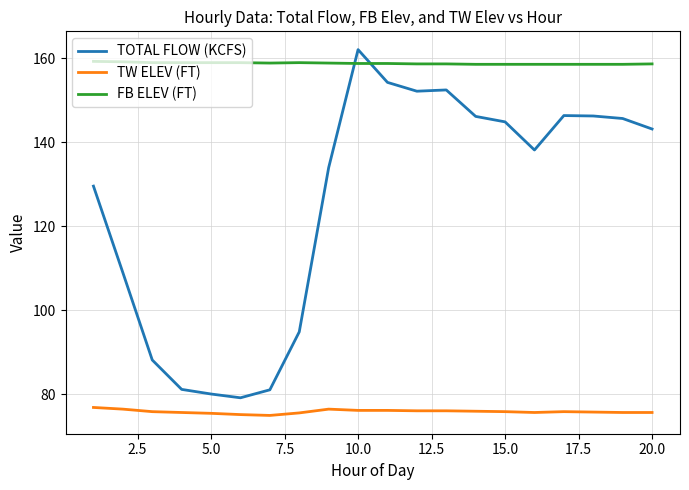

Rank the series by their maximum value, from lowest to highest.

TW ELEV (FT), FB ELEV (FT), TOTAL FLOW (KCFS)